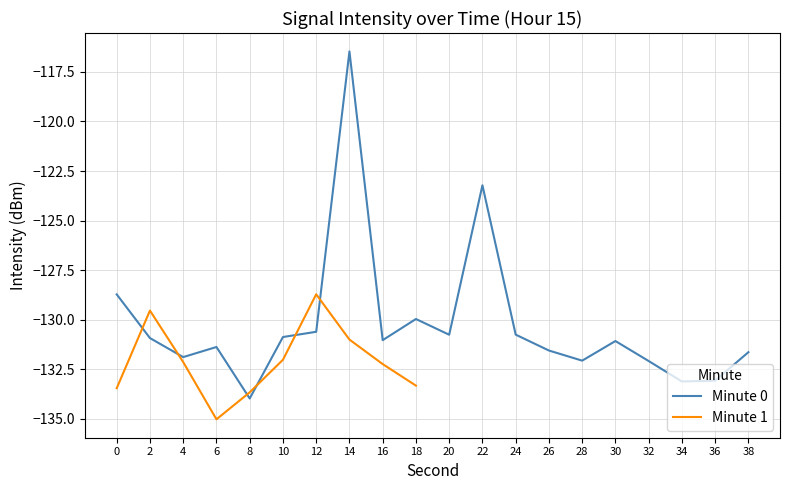

What is the value of the 6th point from the left?

-130.9